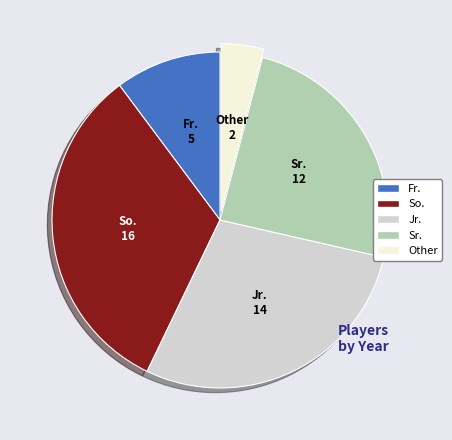

Does Jr. represent more than half of the total?

No